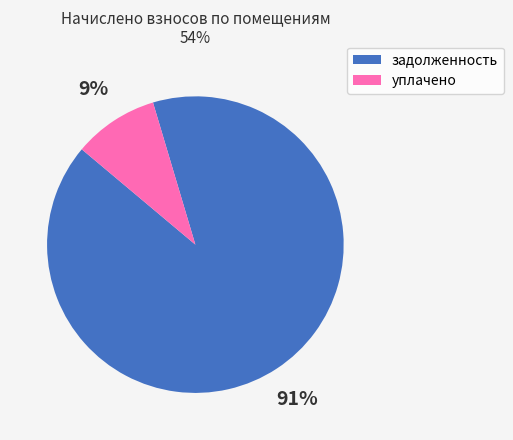

Between уплачено and задолженность, which is larger?

задолженность